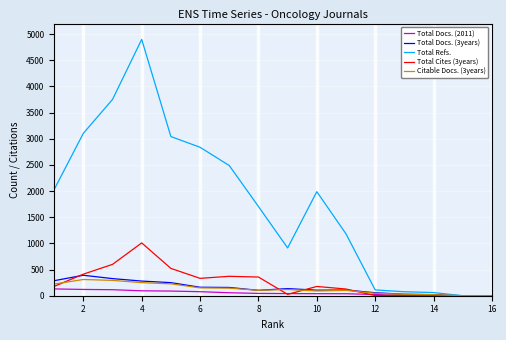

What is the difference between the maximum and minimum values in the Total Cites (3years) series?

1009